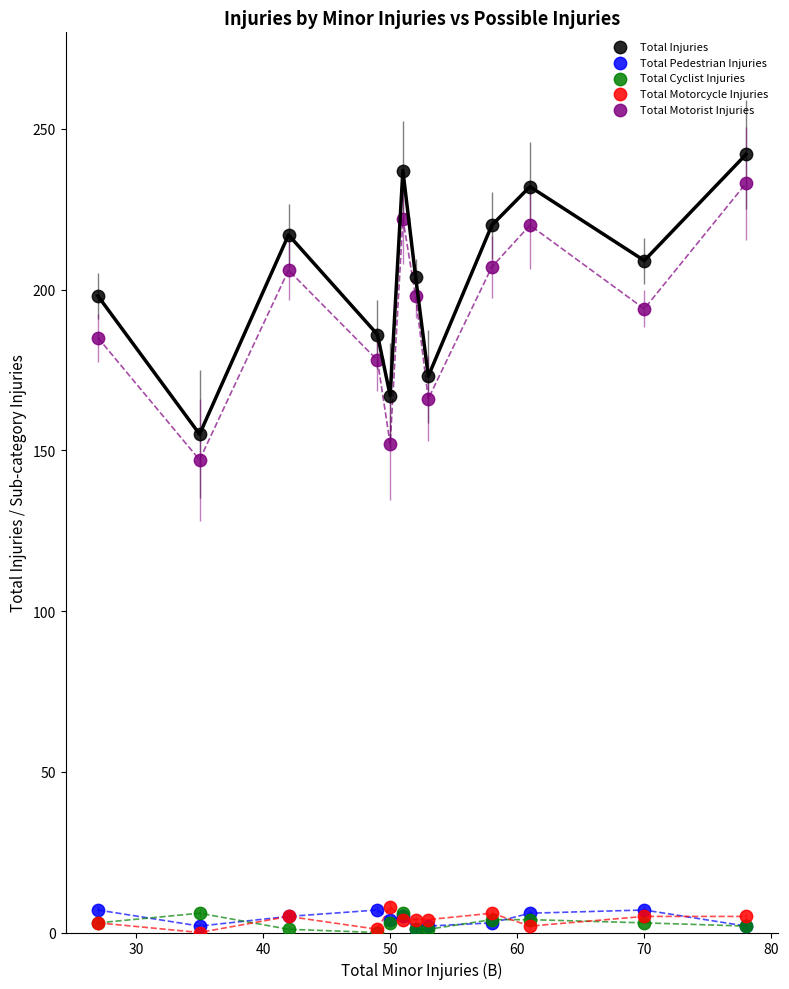

Across all series, what Y value is closest to 121?

147